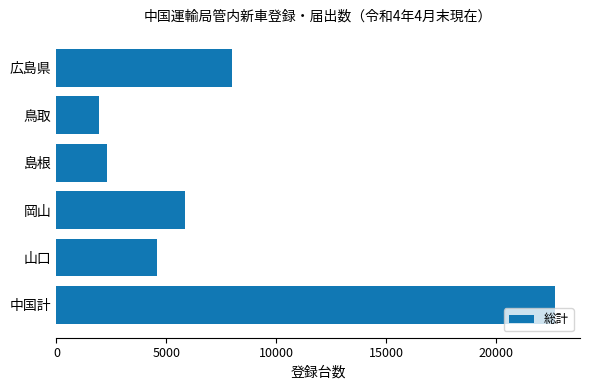

Reading bottom to top, list all the values displayed in this chart.

22682	4581	5854	2320	1952	7975